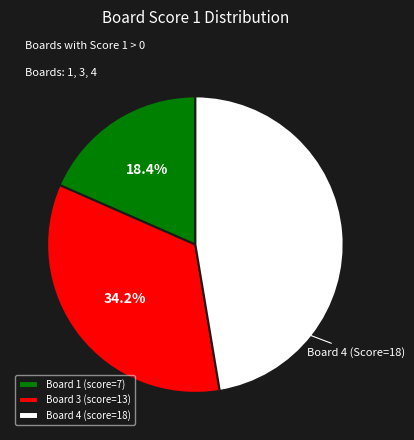

True or false: Board 4 accounts for 38% of the total.

False